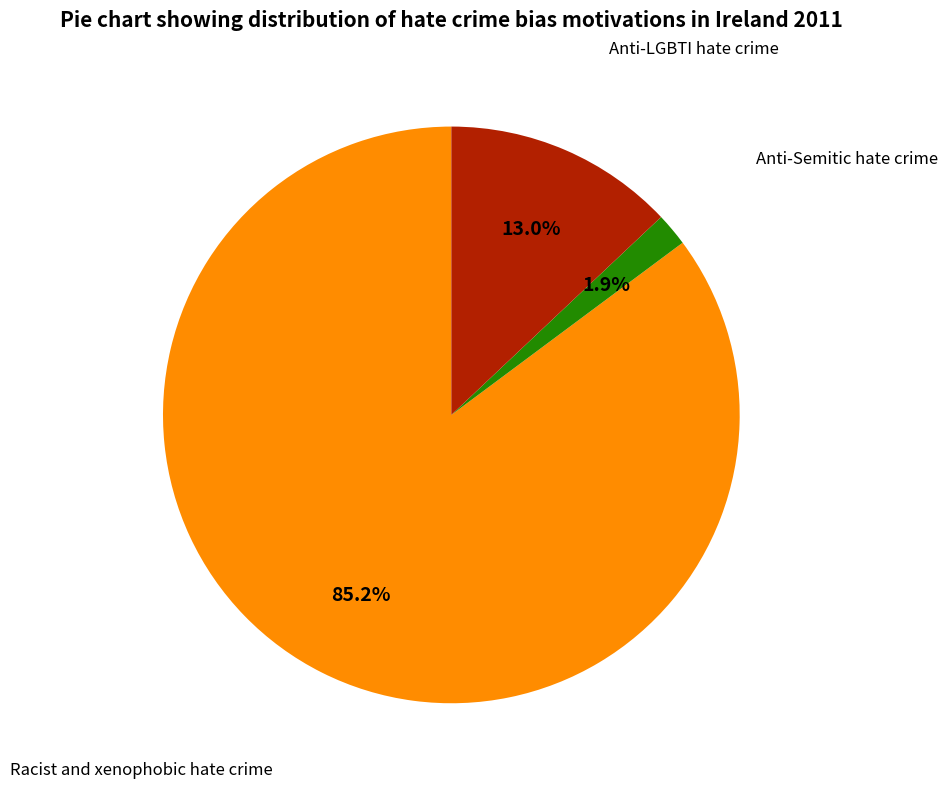

To the nearest percent, what is the difference between the largest and smallest slice percentages?

83%